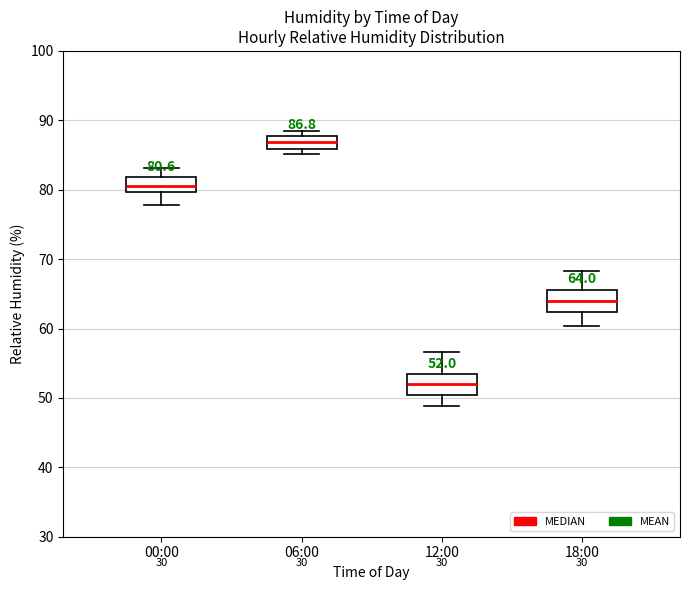

Which box's median line is the lowest?

12:00